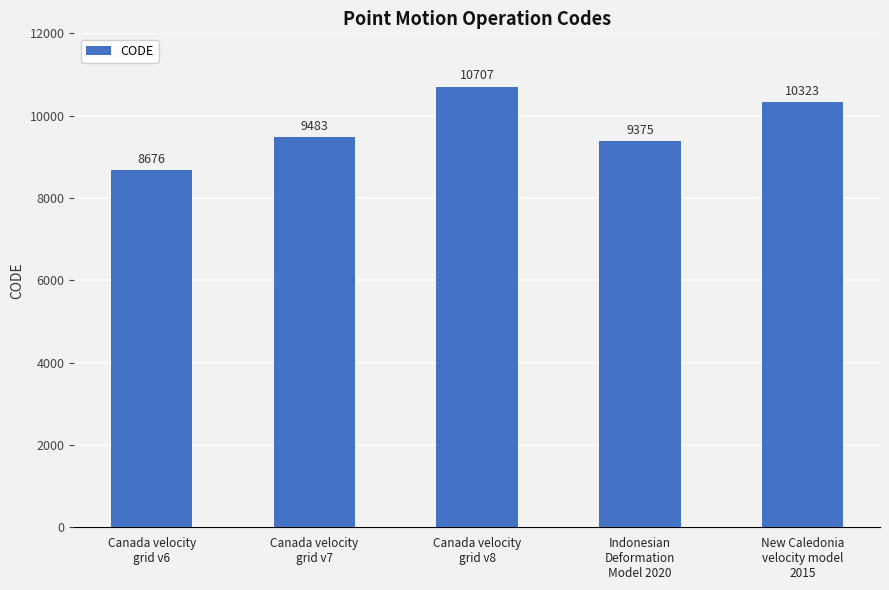

What is the label of the 2nd bar from the left?

Canada velocity
grid v7